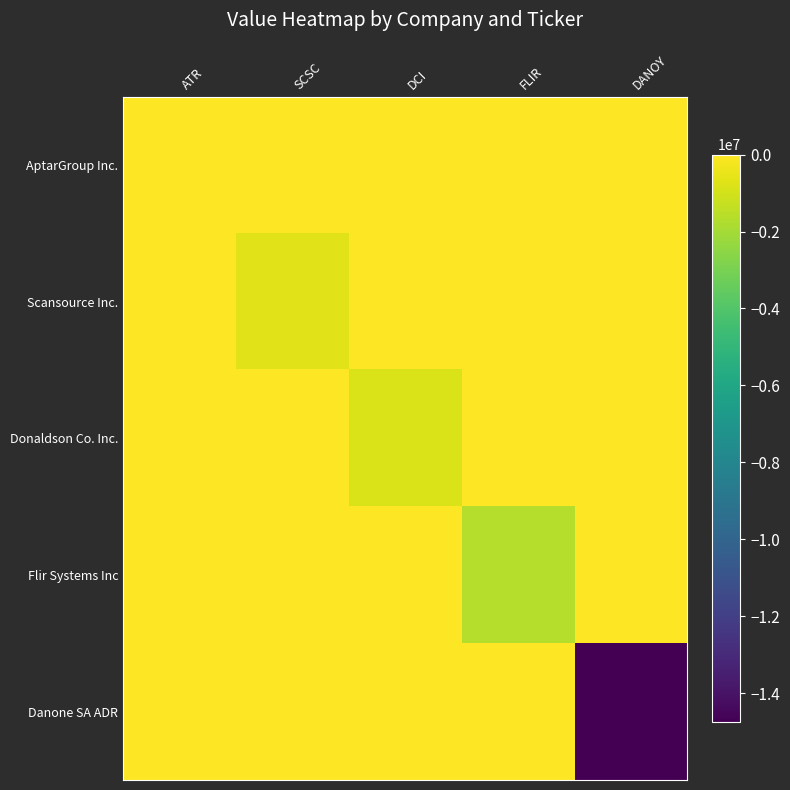

Which category has the highest value across all series?

ATR